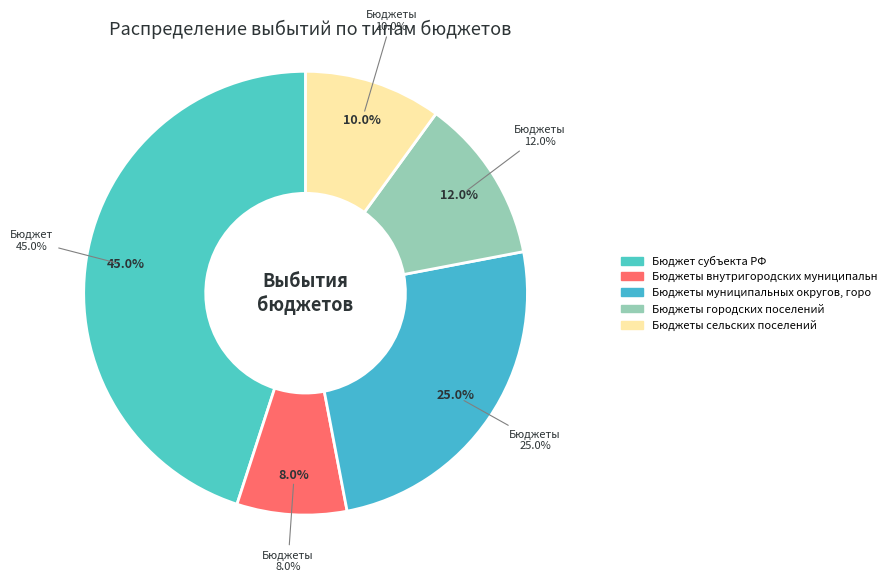

What is the total percentage of дотации and иные межбюджетные трансферты?

25.0%